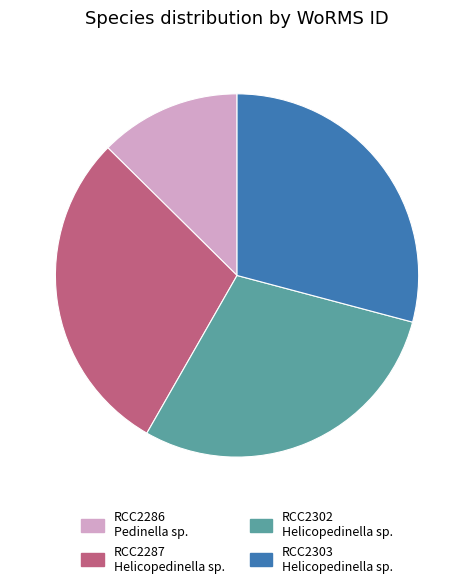

Combined, do RCC2287 Helicopedinella sp. and RCC2303 Helicopedinella sp. account for over 50%?

Yes